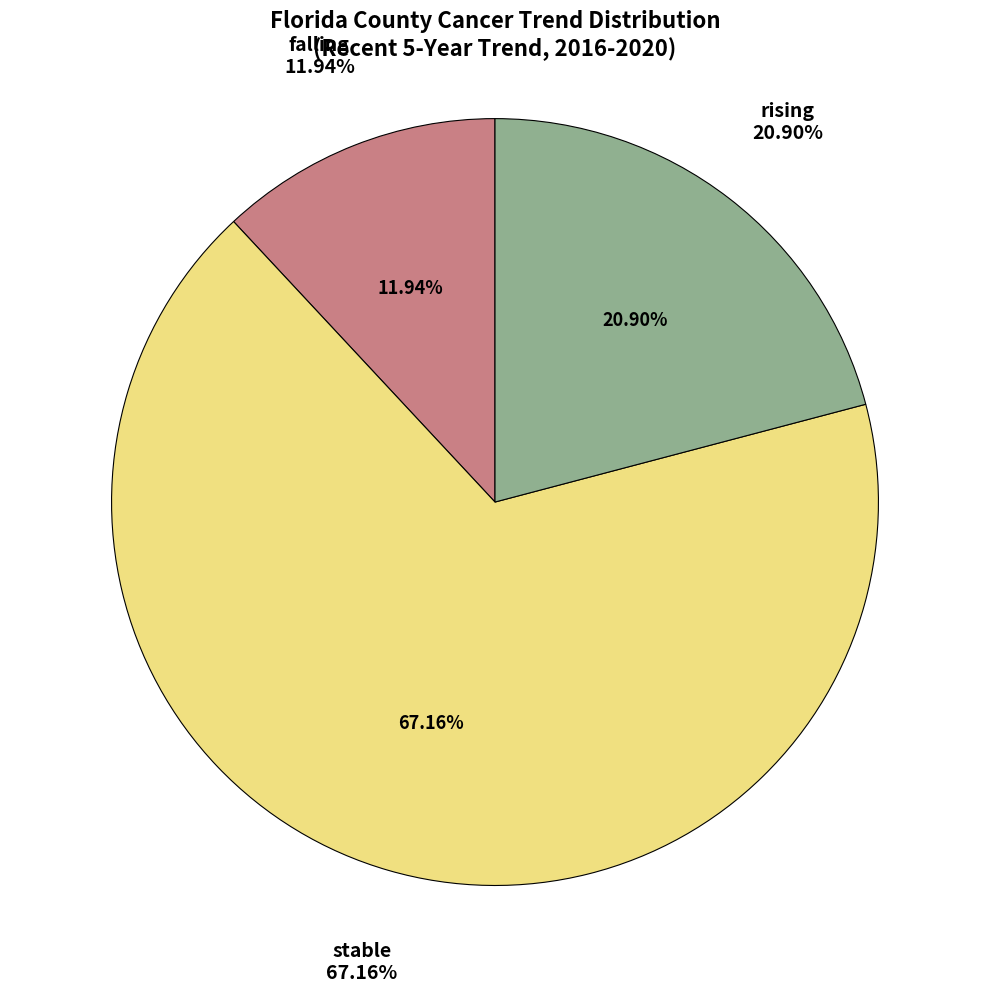

To the nearest percent, what is the difference between the largest and smallest slice percentages?

55%